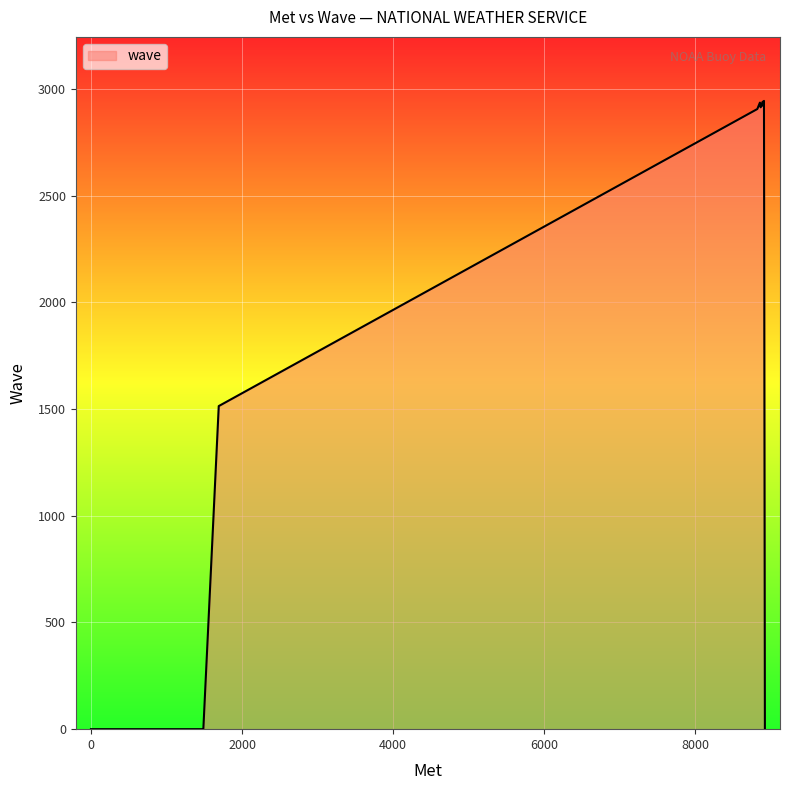

At which category does the data reach its first local peak?

8888